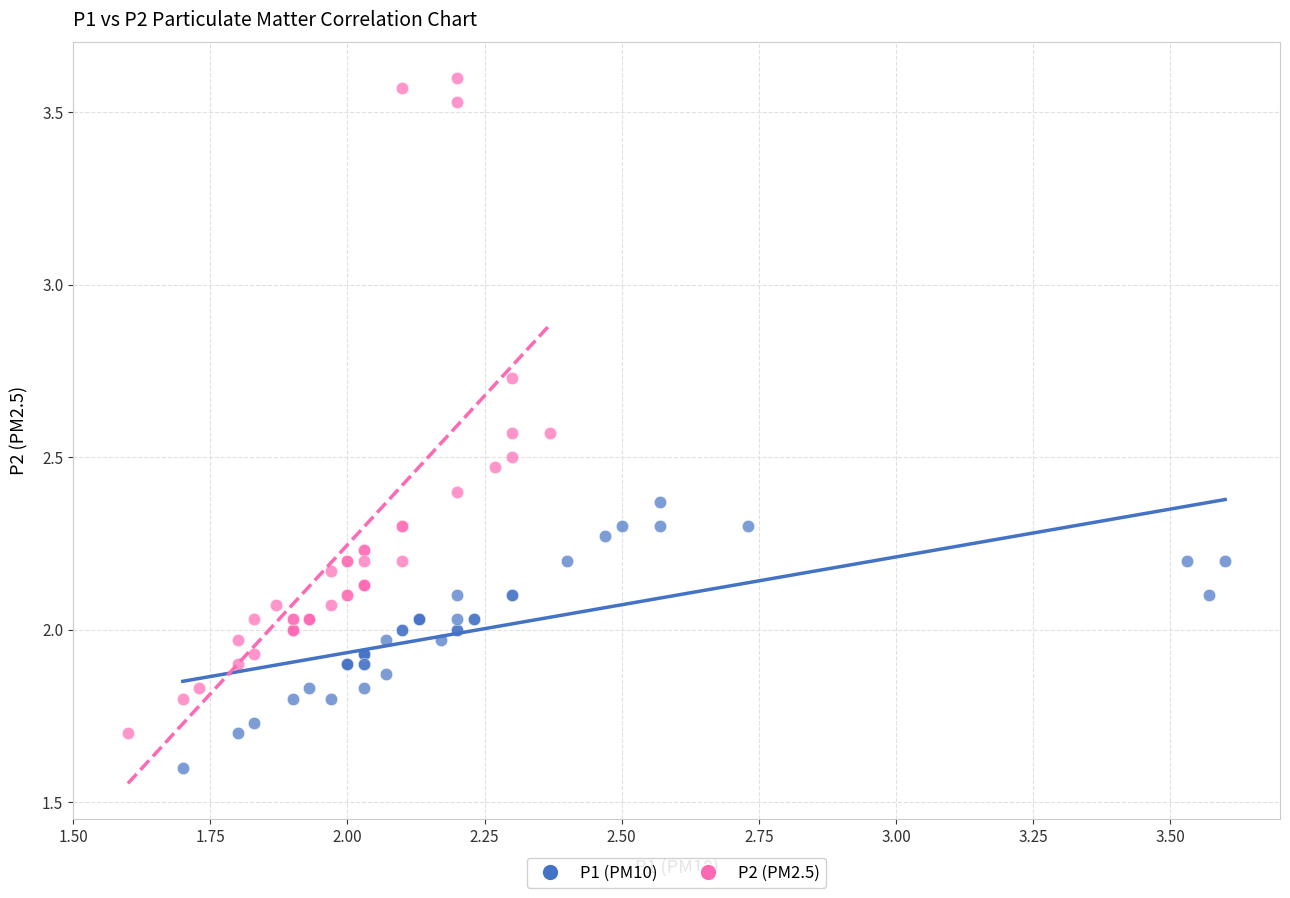

Which series contains the highest Y value?

P2 (PM2.5)